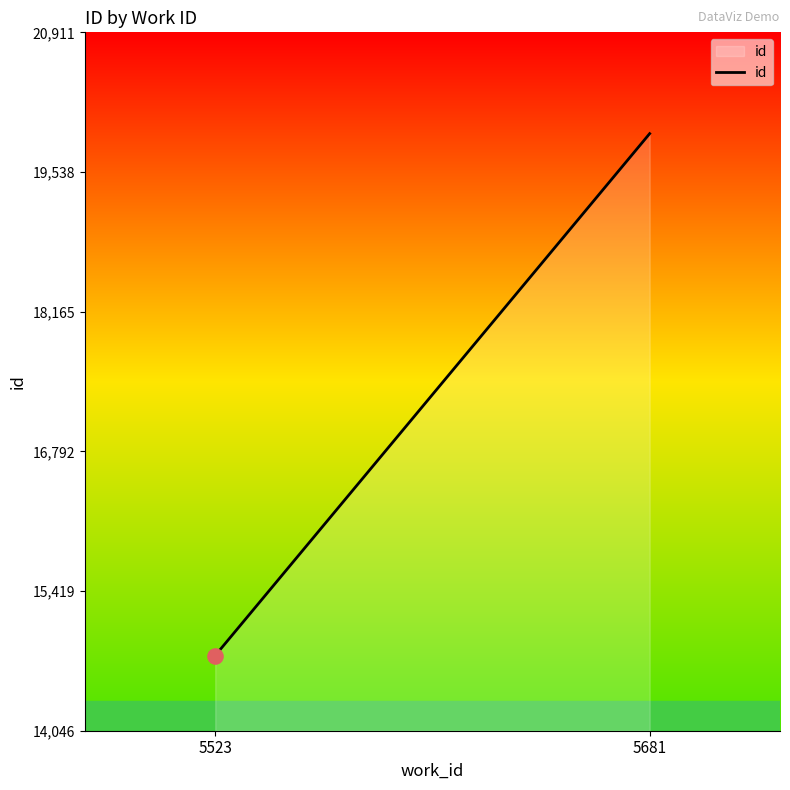

Which has a higher value, 5681 or 5523?

5681